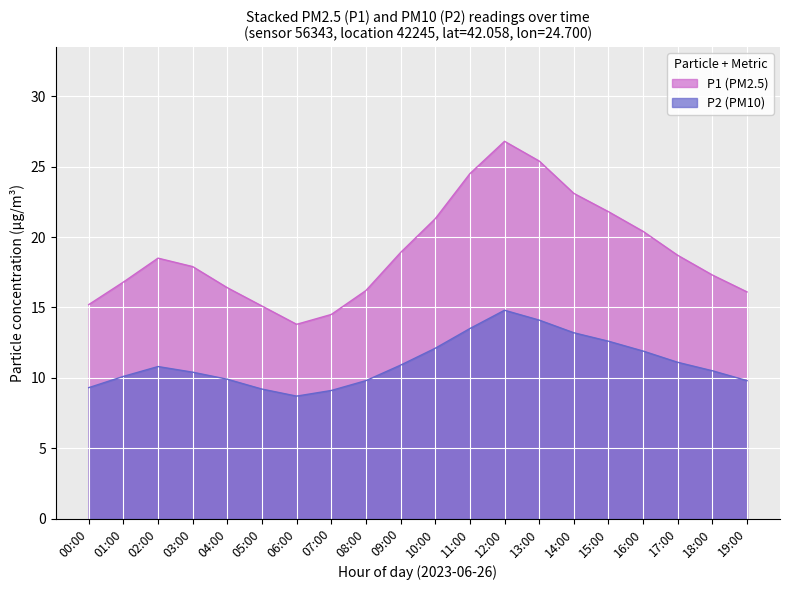

How many lines are shown in the chart?

2